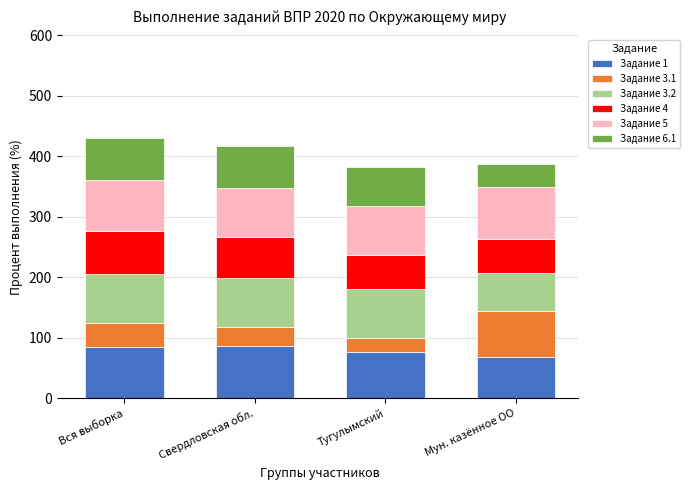

The Задание 1 series shows 127.3 at Тугулымский. True or false?

False